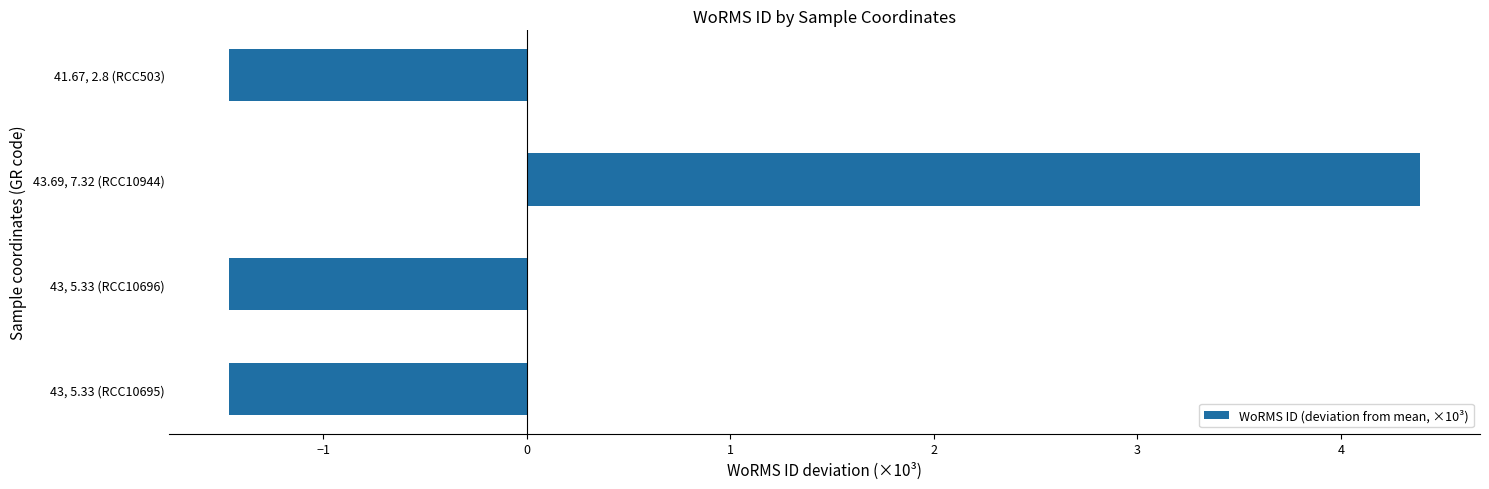

How many values are above zero?

1